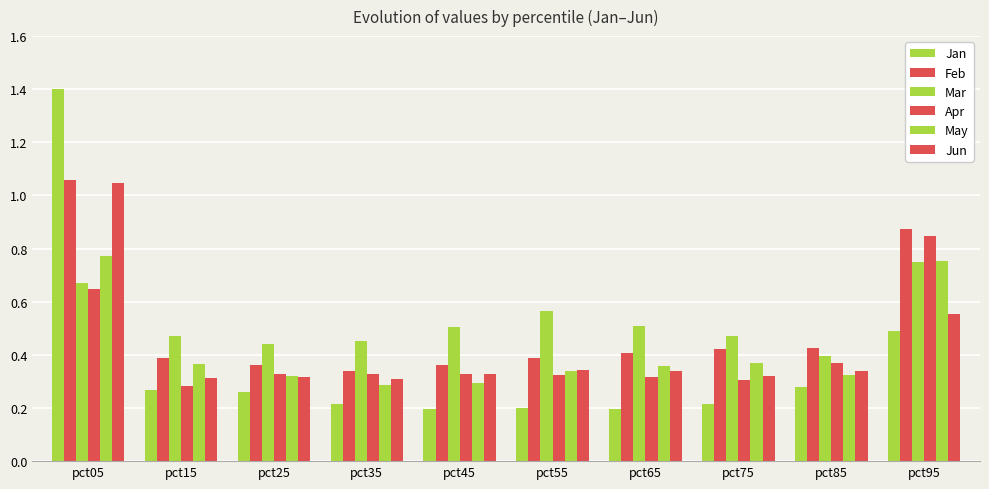

The Feb series shows 1.1 at pct05. True or false?

True